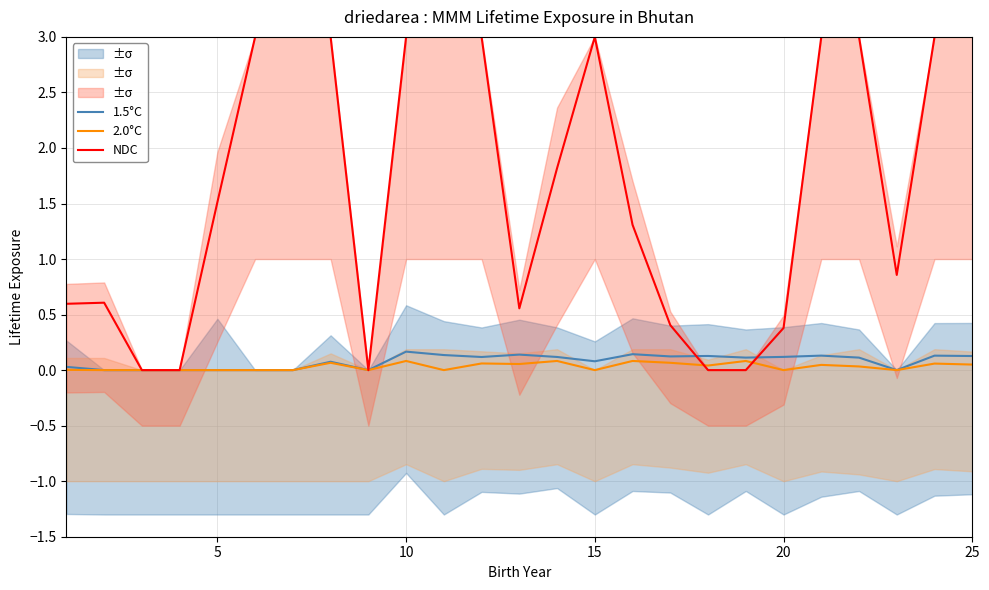

True or false: NDC has a value of 3.0 at 10.

True